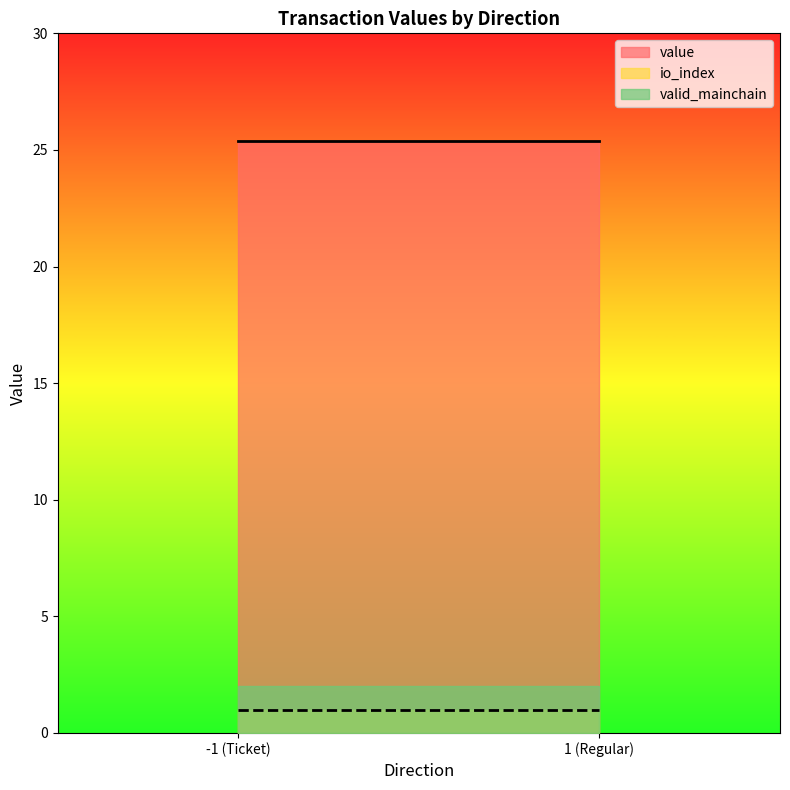

Between -1_0 and 1_1, which series saw the biggest shift?

value